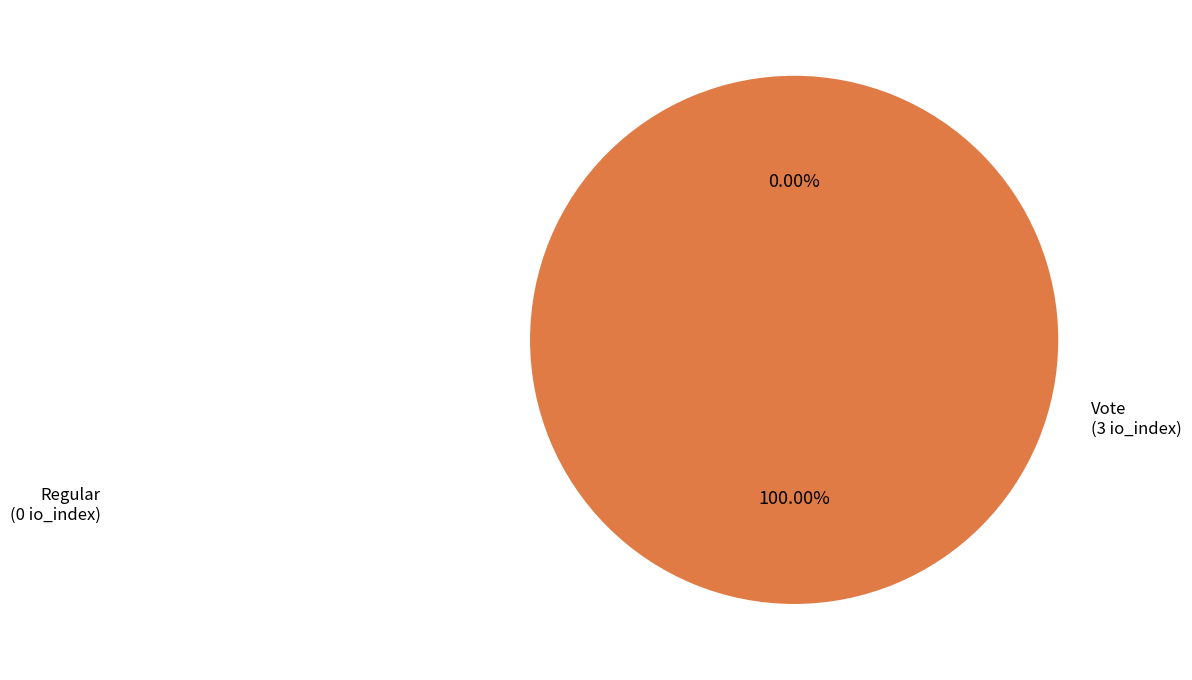

To the nearest percent, what is the difference between the largest and smallest slice percentages?

100%